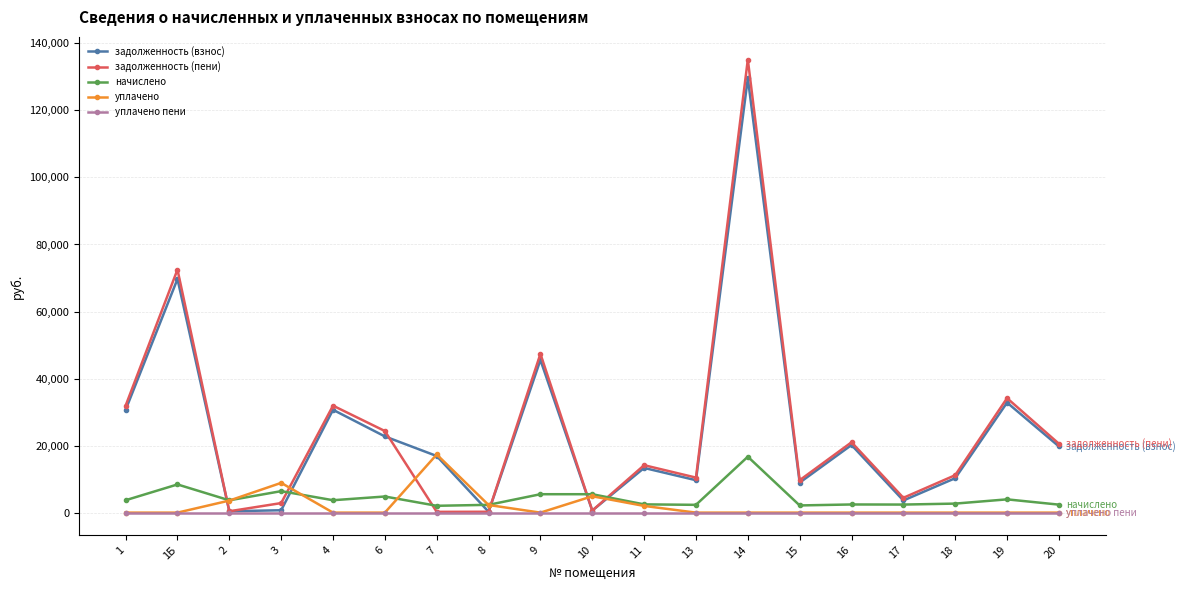

What is the difference between the maximum and minimum values in the начислено series?

14644.8